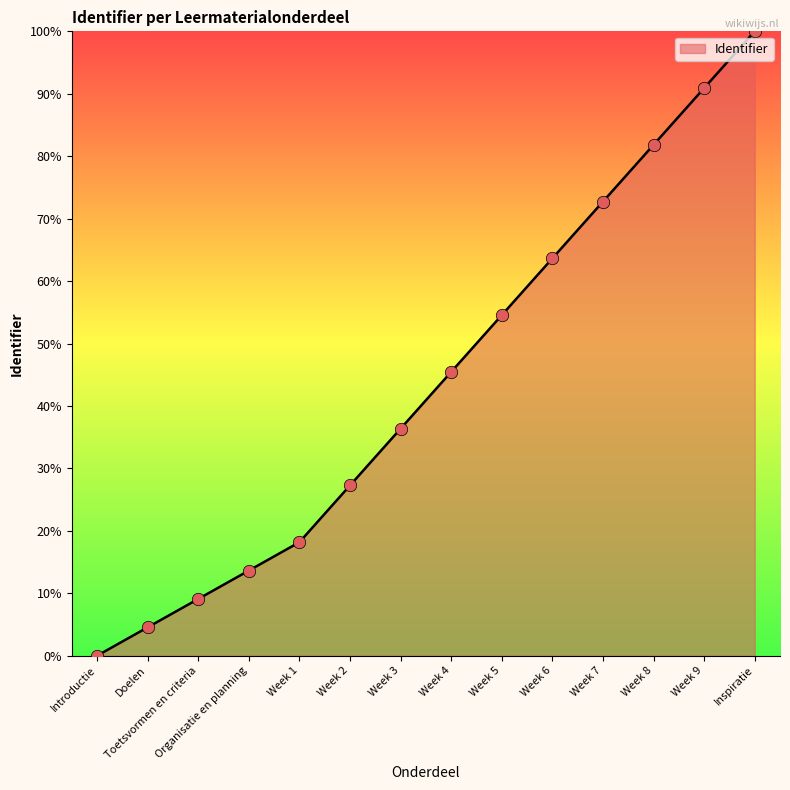

What is the change in value from Week 1 to Week 5?

+36.4